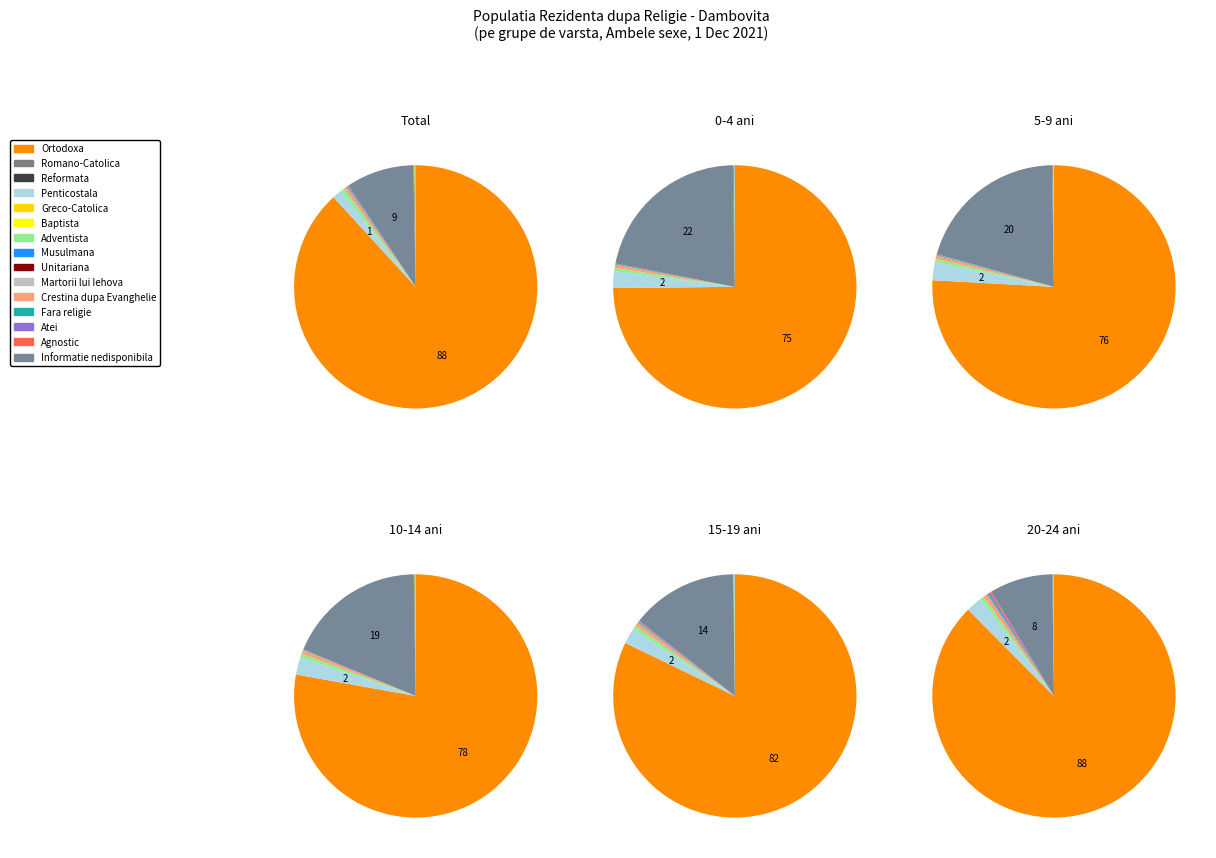

What is the majority slice?

Ortodoxa